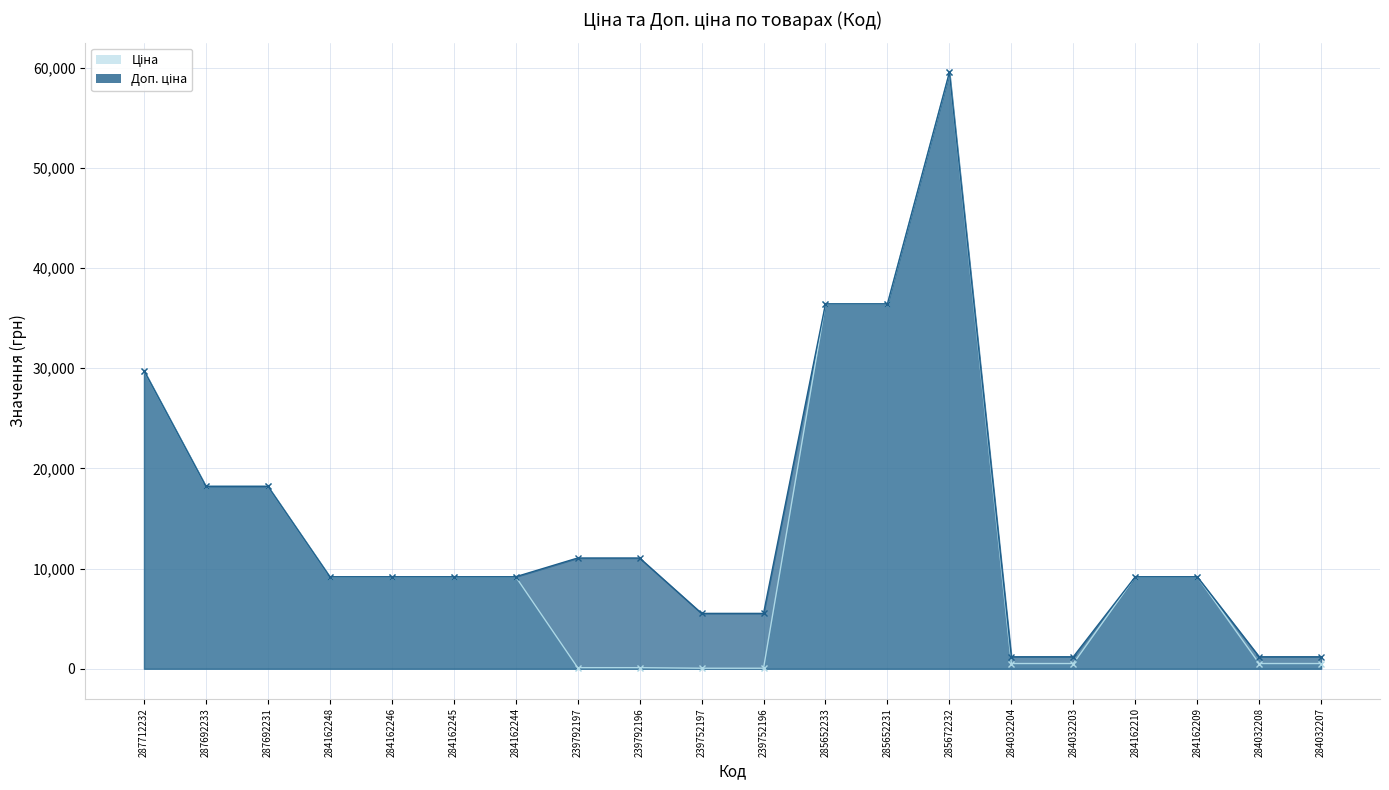

What is the total value across all series at 285652231?

72848.1